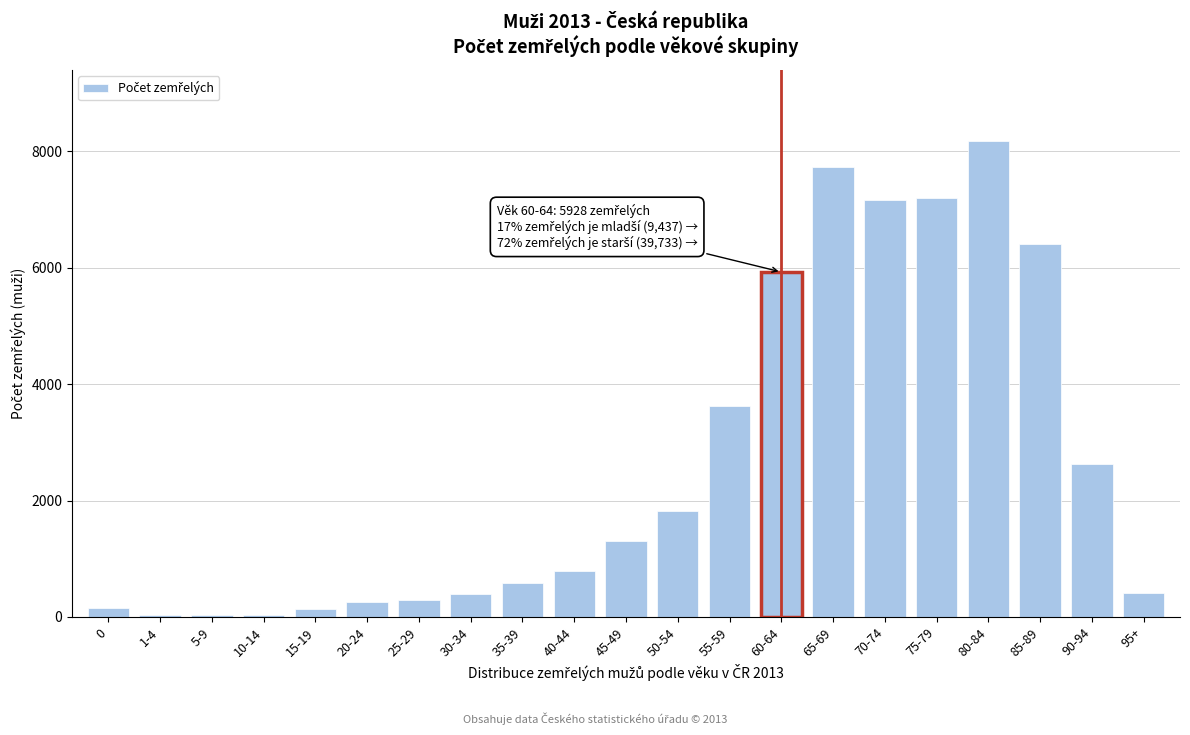

Is it true that the value at 70-74 is 2721?

False